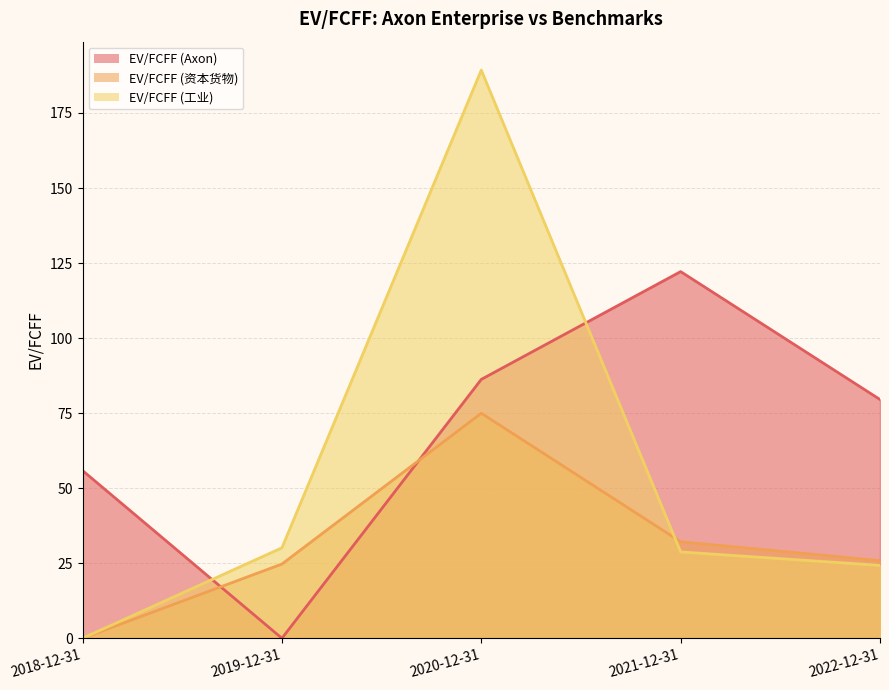

Between 2019-12-31 and 2020-12-31, which series saw the biggest shift?

EV/FCFF (工业)